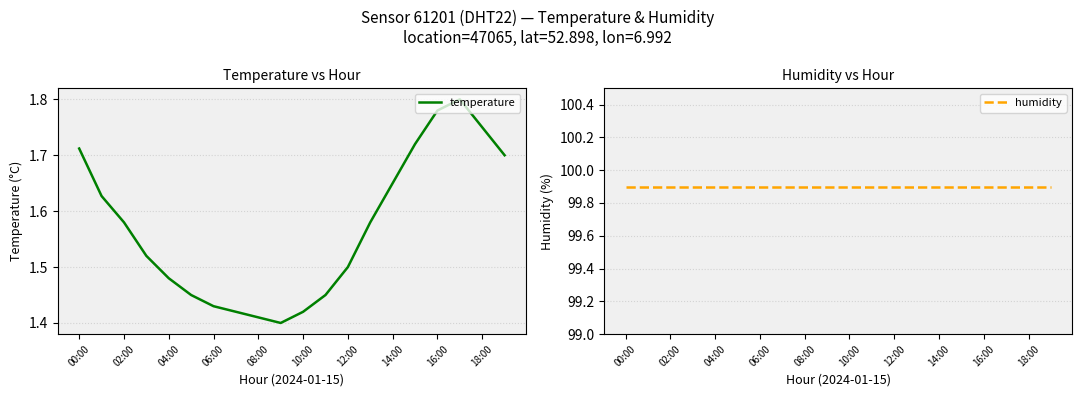

What is the label of the 12th point from the left?

11